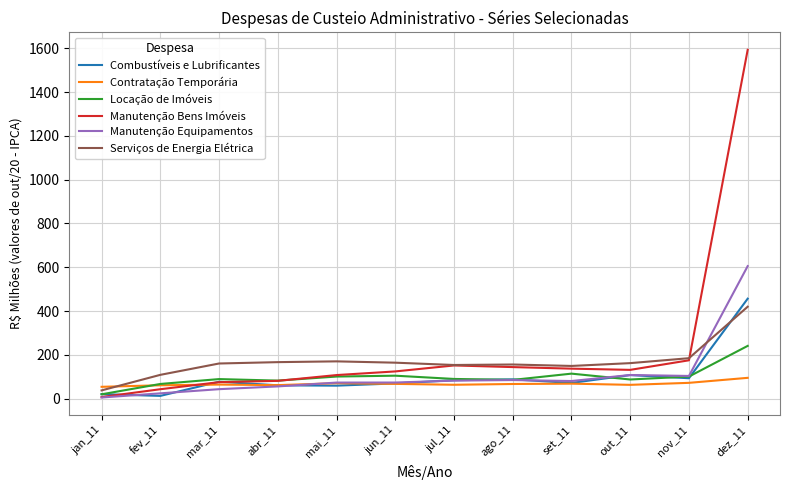

What is the difference between the maximum and minimum values in the Manutenção Bens Imóveis series?

1587.0